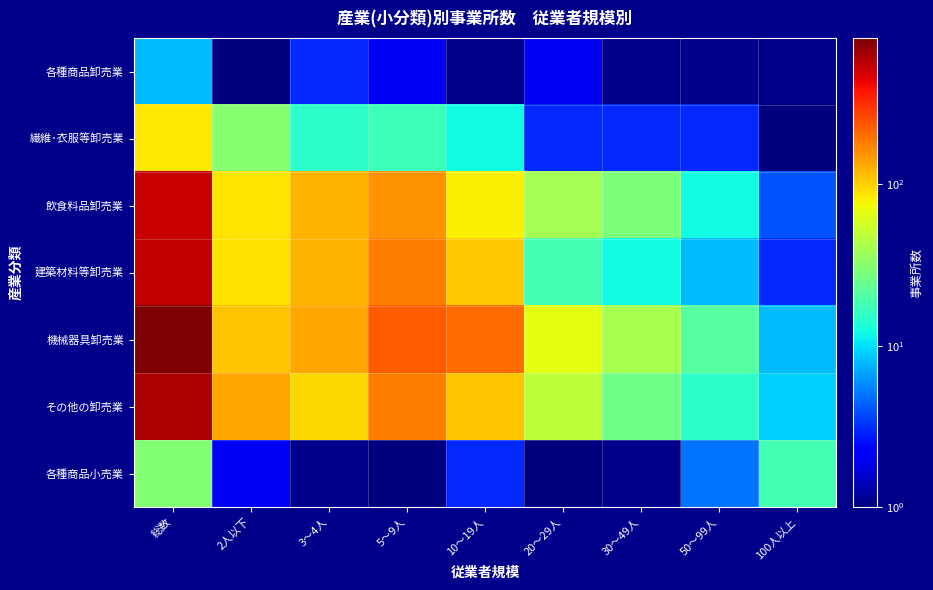

What is the difference between the maximum and minimum values in the その他の卸売業 series?

606.0